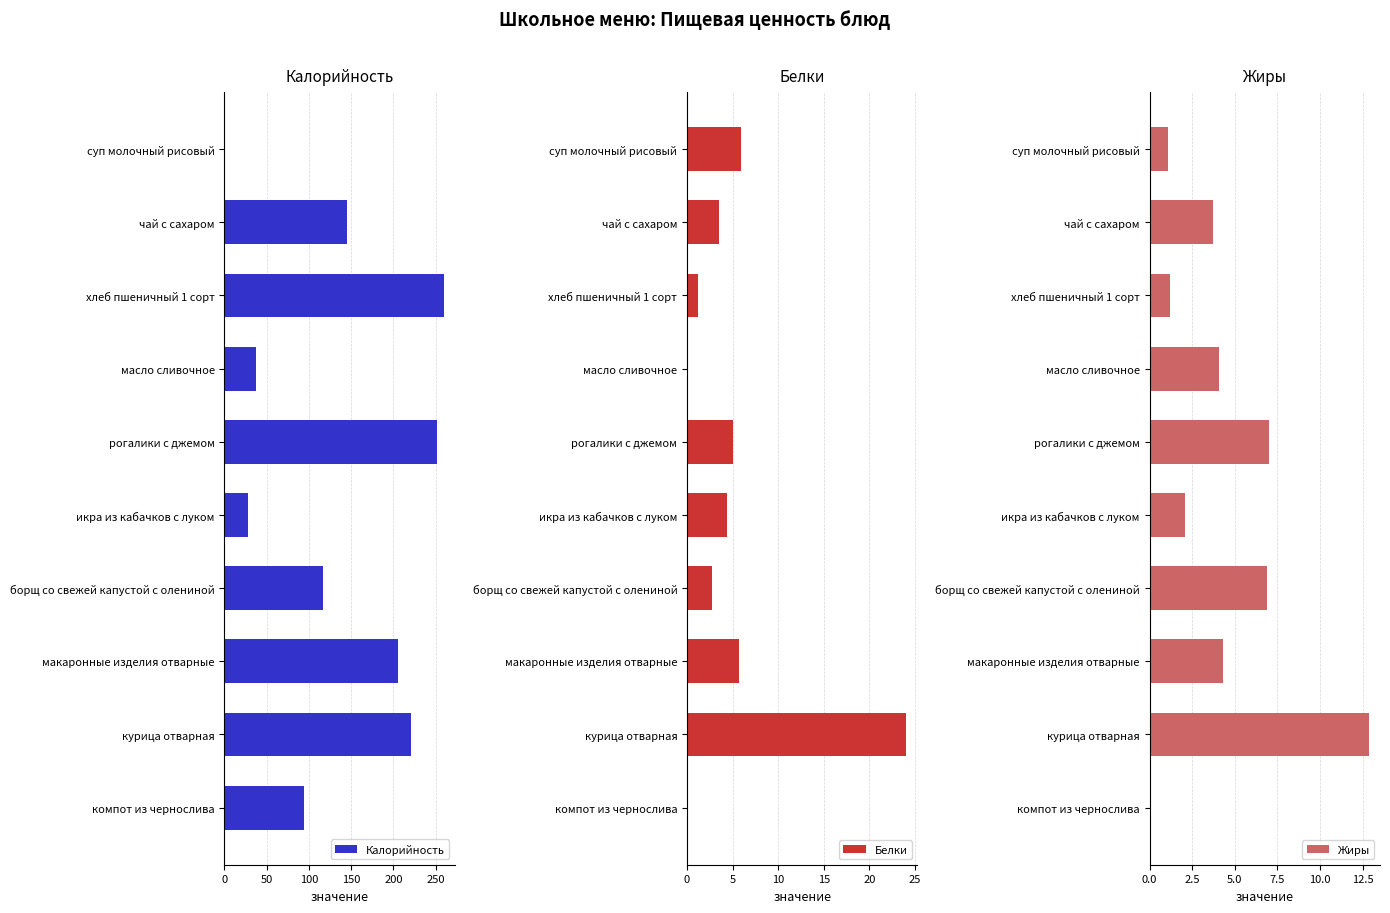

What is the maximum value for Калорийность?

260.0